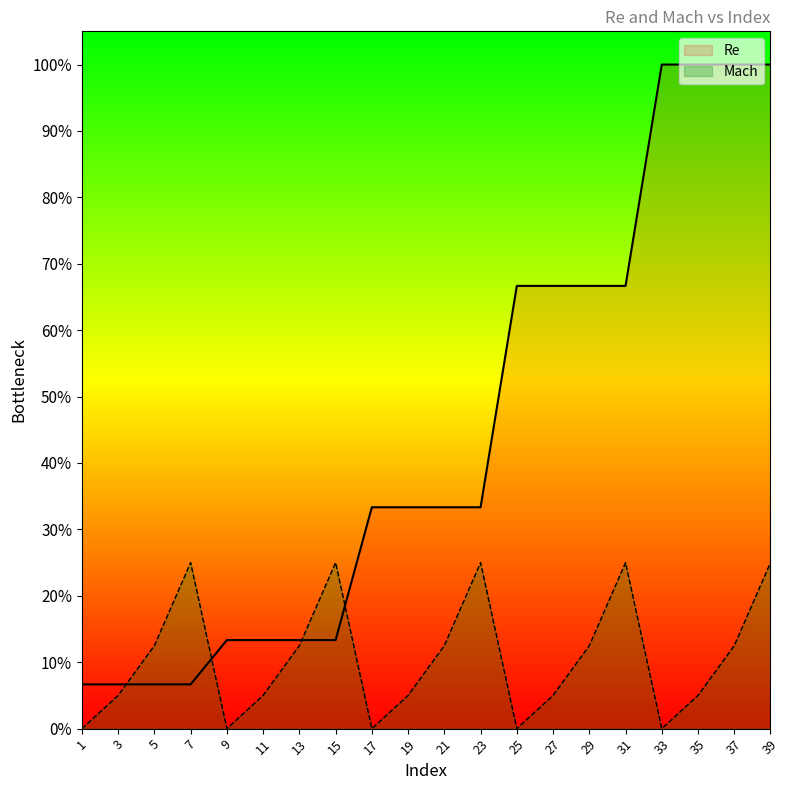

What are all the series names shown in the legend?

Re, Mach